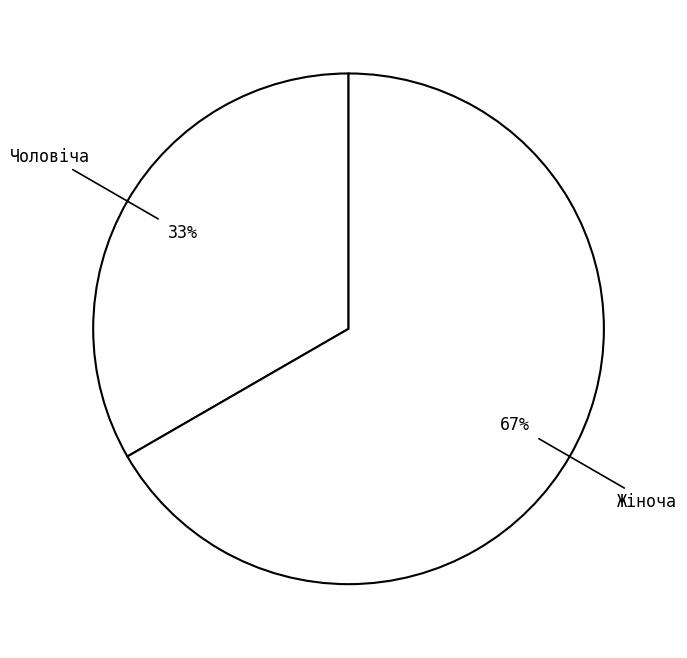

True or false: Чоловіча accounts for 33% of the total.

True